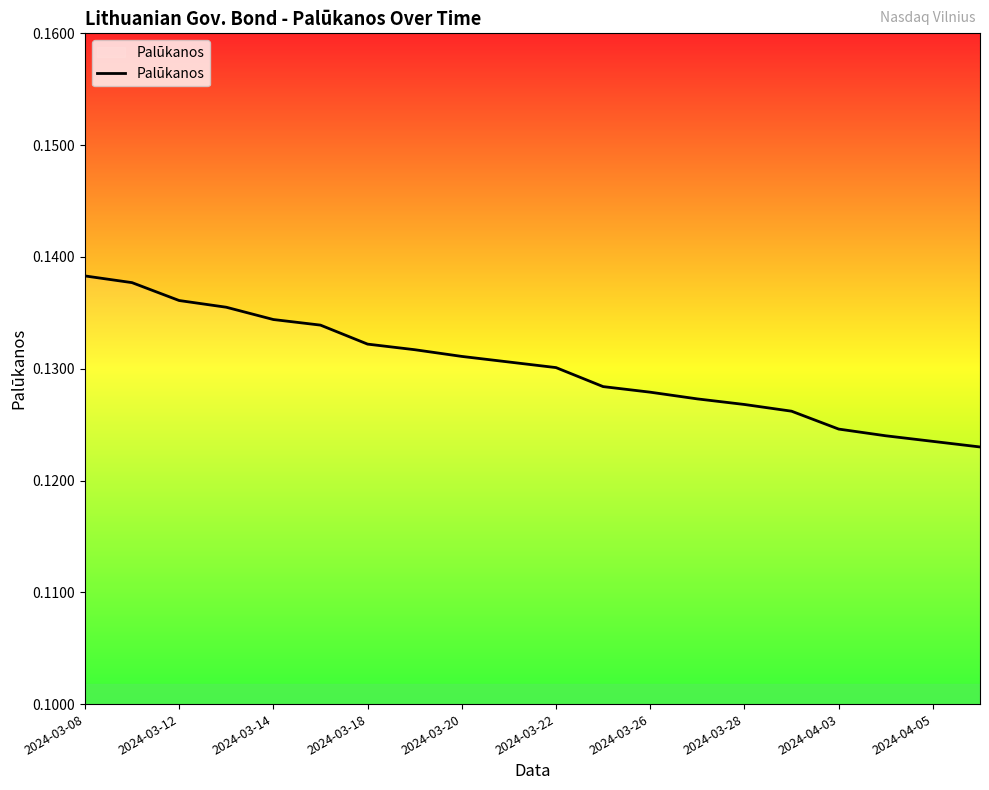

Does the chart have visible grid lines?

No